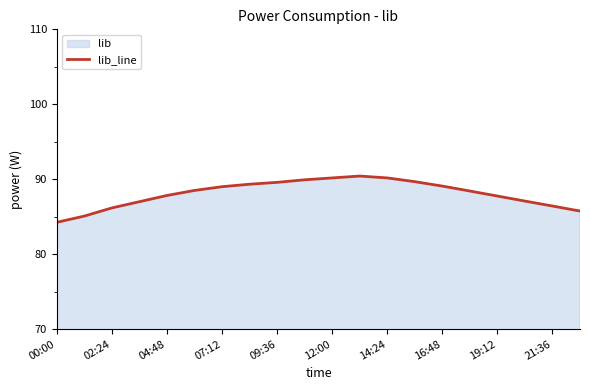

What is the greatest value displayed?

90.4